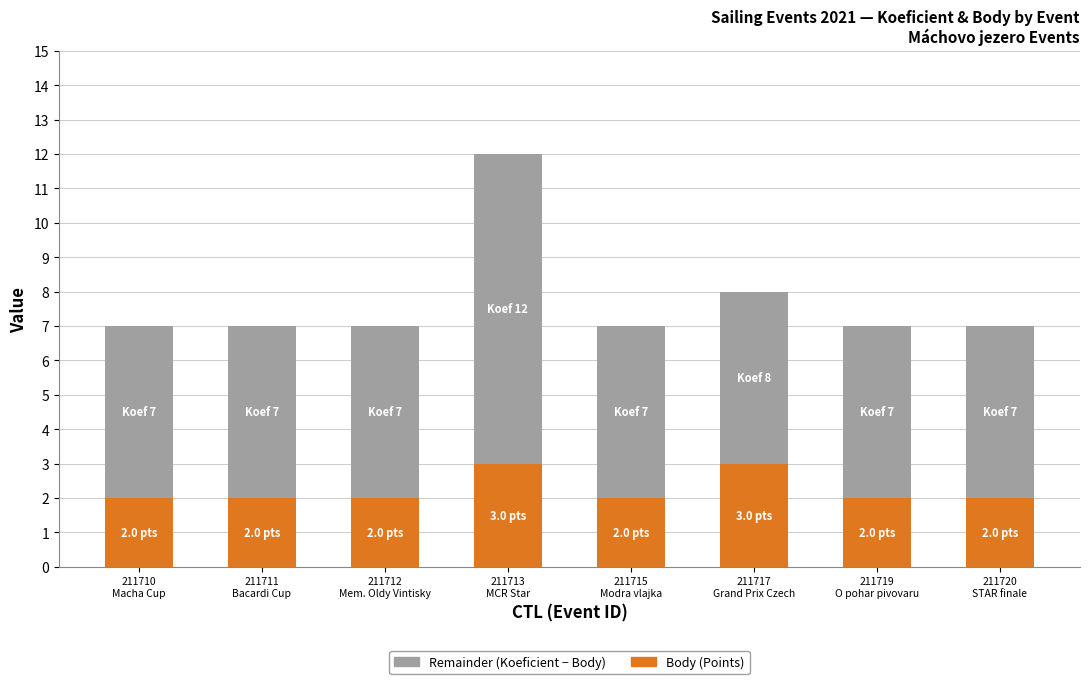

Reading left to right, what are the values for Body (Points)?

2	2	2	3	2	3	2	2